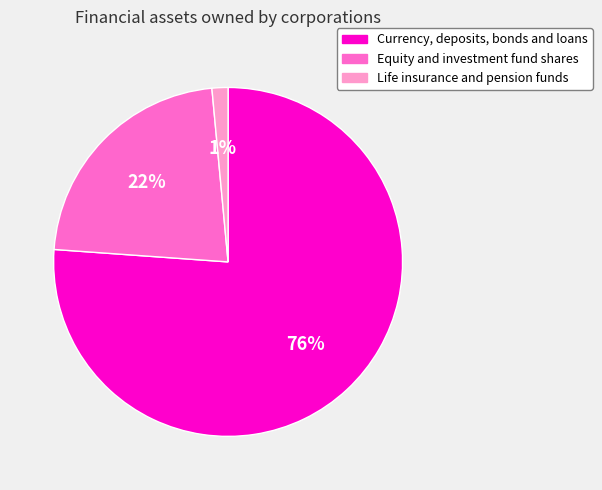

The Life insurance and pension funds slice represents 1% of the pie. True or false?

True